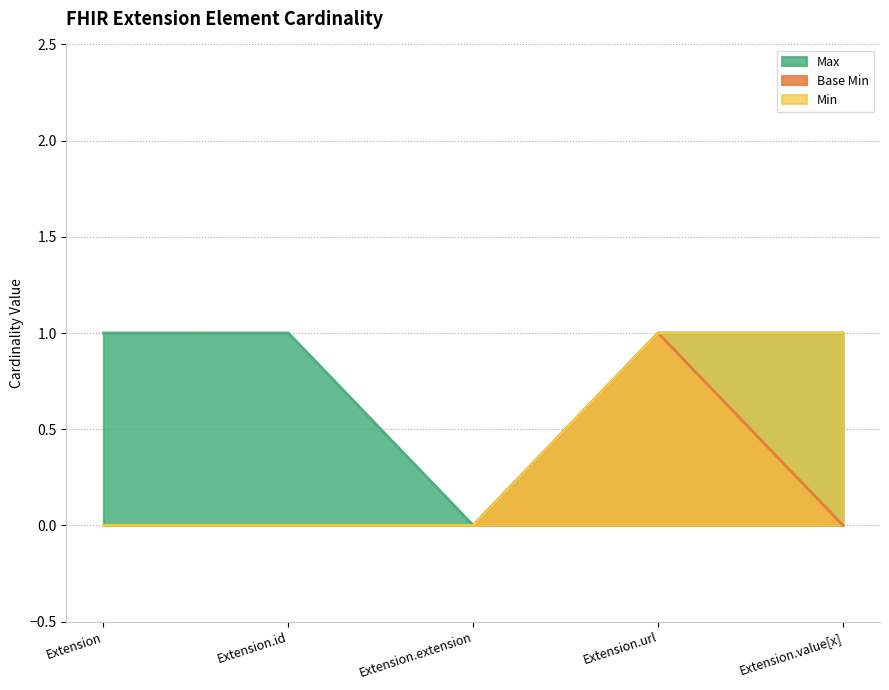

What position from the left is Extension.value[x]?

5